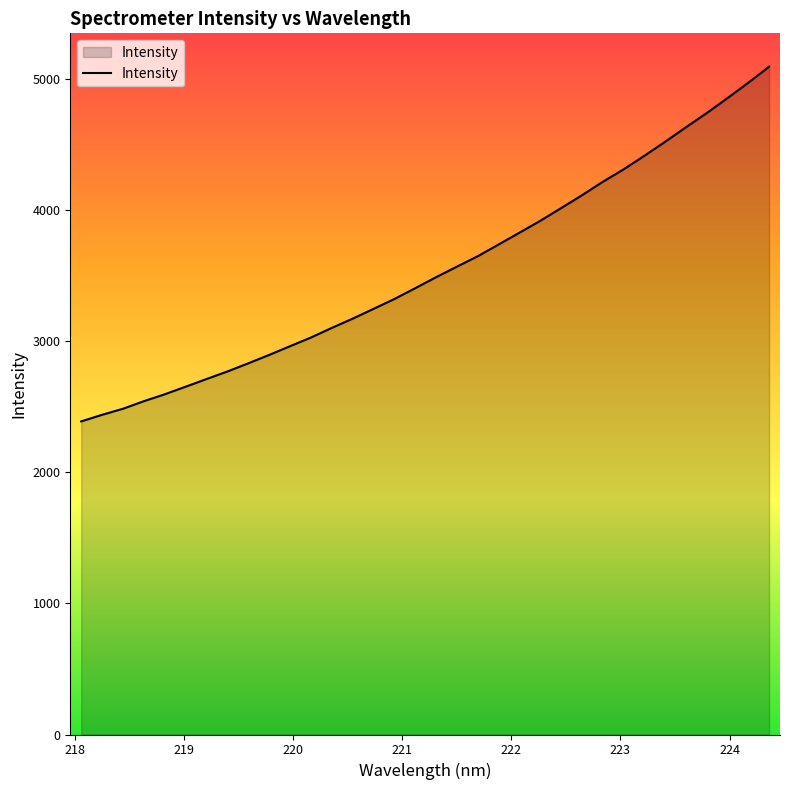

What is the minimum value shown in the chart?

2387.1